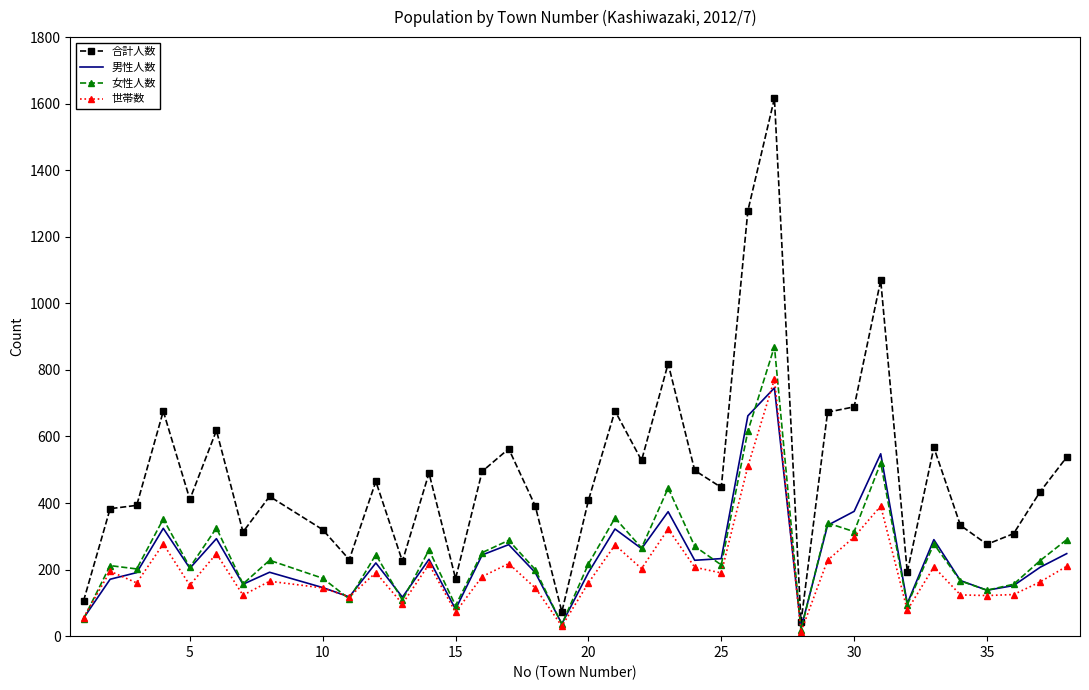

What are all the series names shown in the legend?

合計人数, 男性人数, 女性人数, 世帯数